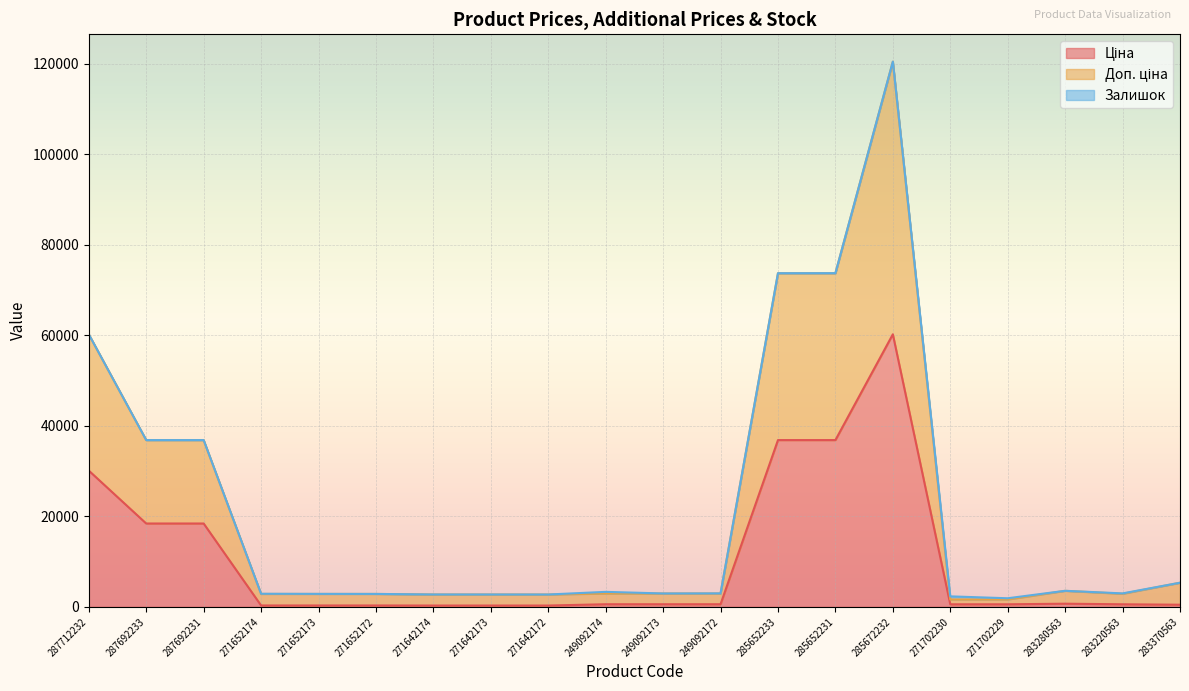

True or false: Ціна has a value of 318.3 at 271652173.

True